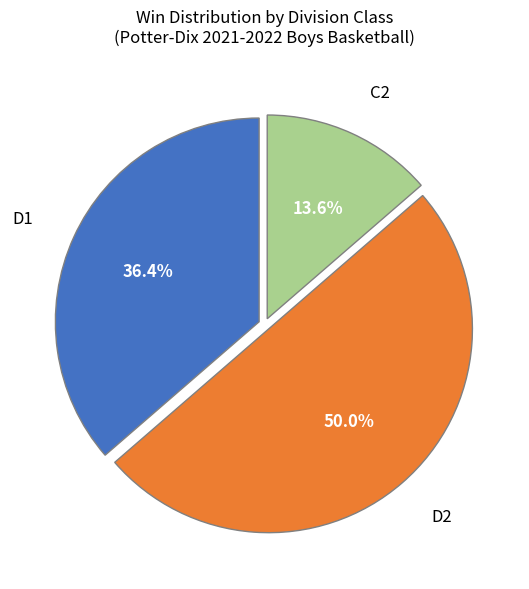

Is there a majority slice in this chart?

No